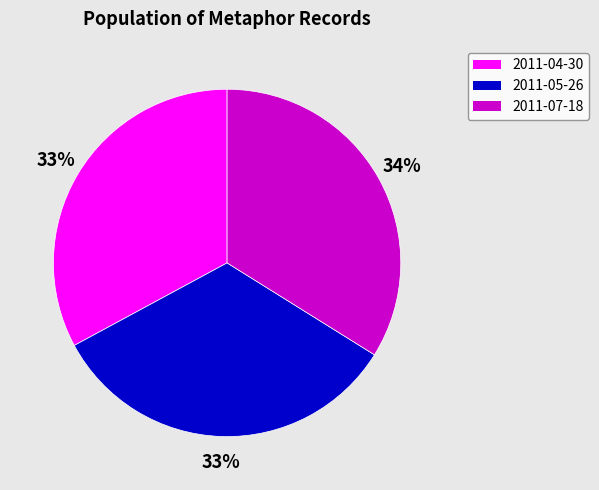

To the nearest percent, what percentage of the pie is 2011-07-18?

34%